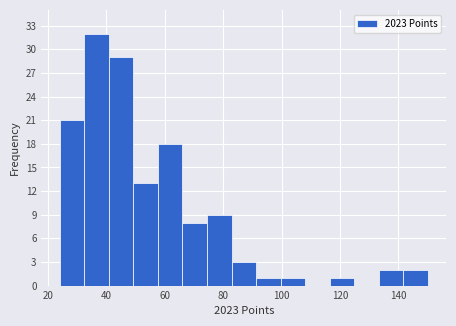

Over which range of the x-axis is the bar tallest?

32 to 40